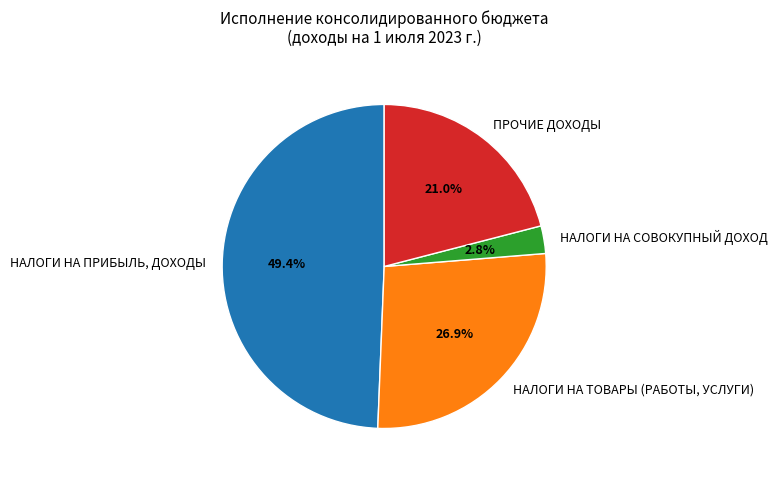

Count the number of slices in the pie.

4